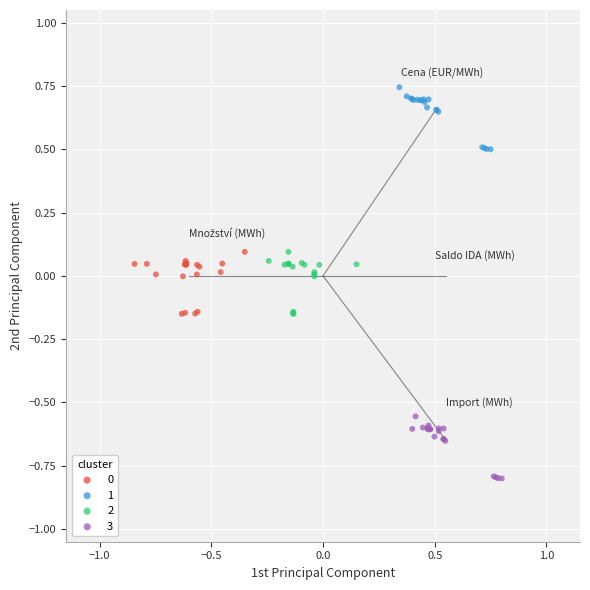

Which series contains the lowest Y value?

3